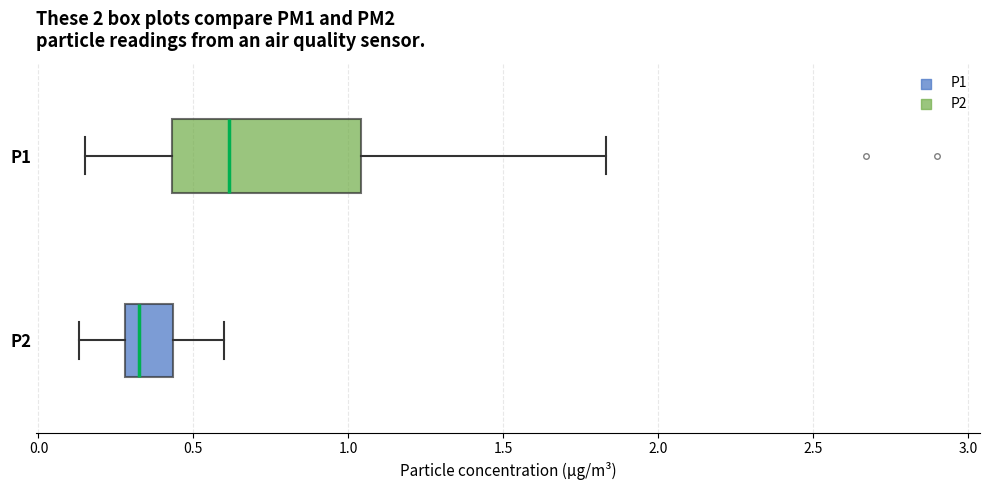

Where is the left edge of the box for P2 on the x-axis? The values are not printed on the chart, so give them approximately, as read against the axis.

0.30